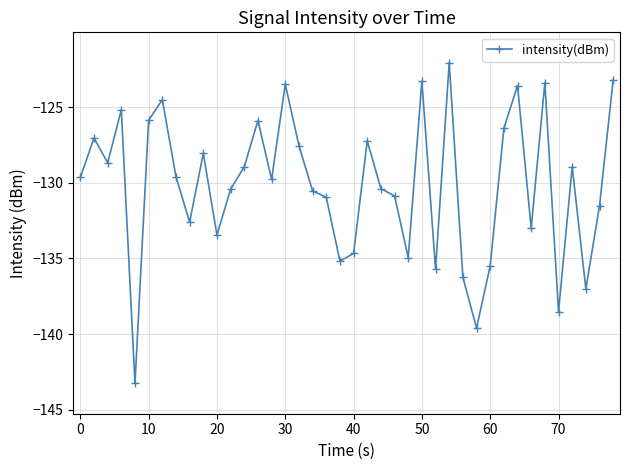

True or false: the data has more than 0 interior local peaks.

True